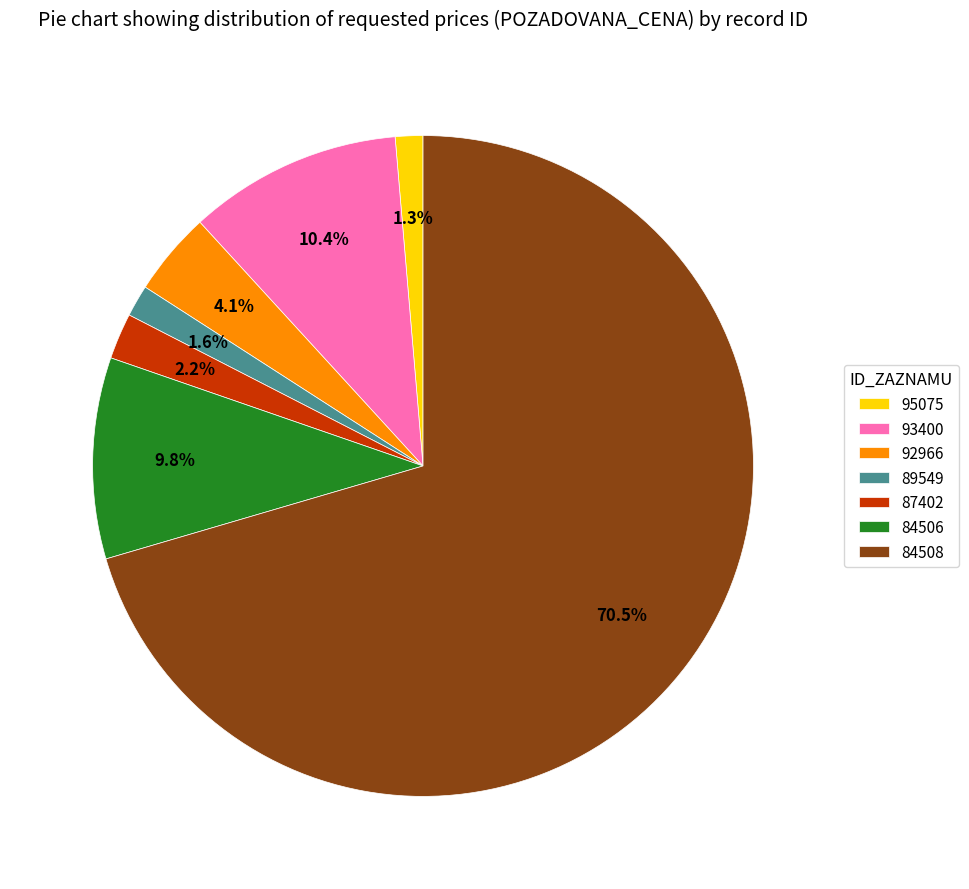

Which category has the biggest portion of the pie?

84508